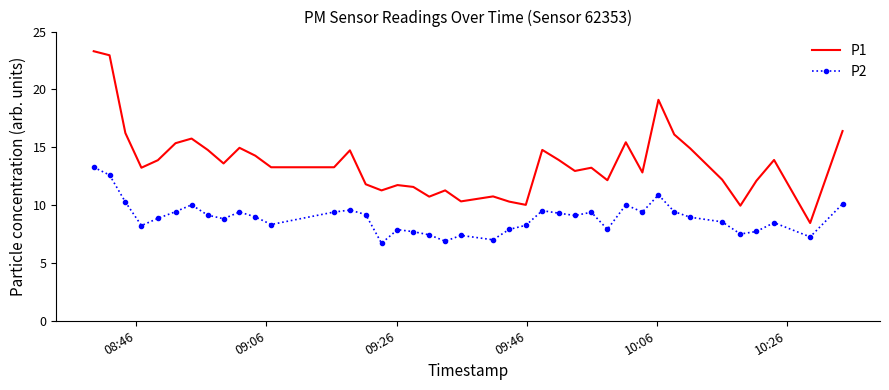

What is the difference between the maximum and minimum values in the P2 series?

6.6